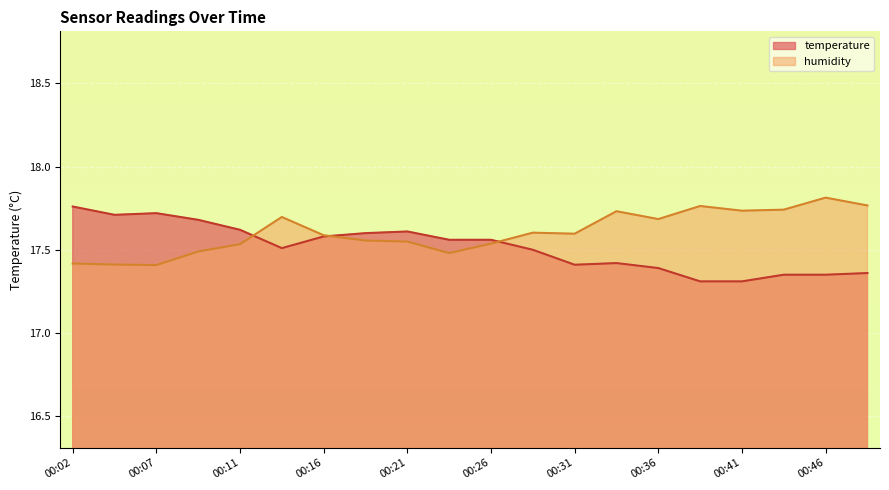

What is the minimum value shown in the chart?

17.3